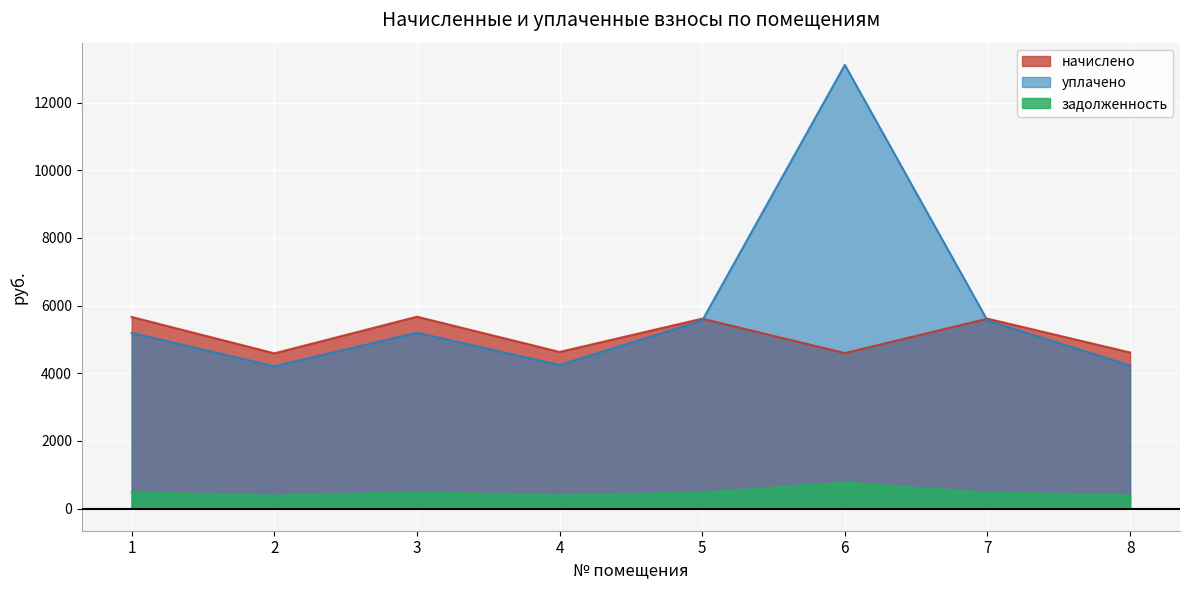

What is the minimum value shown in the chart?

382.4